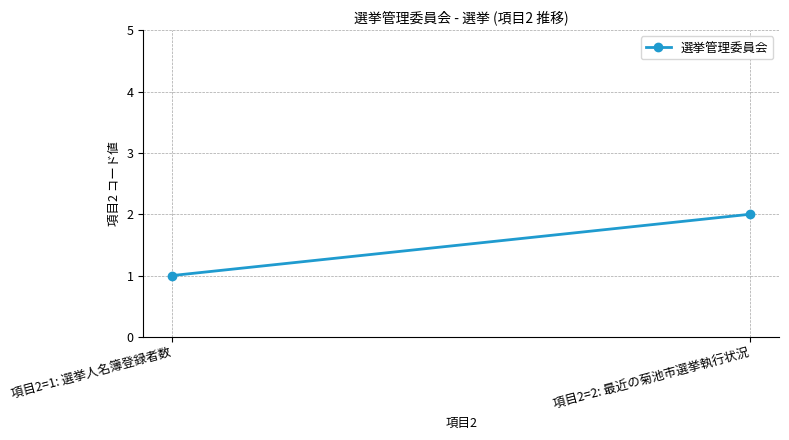

What is the difference between the maximum and minimum values?

1